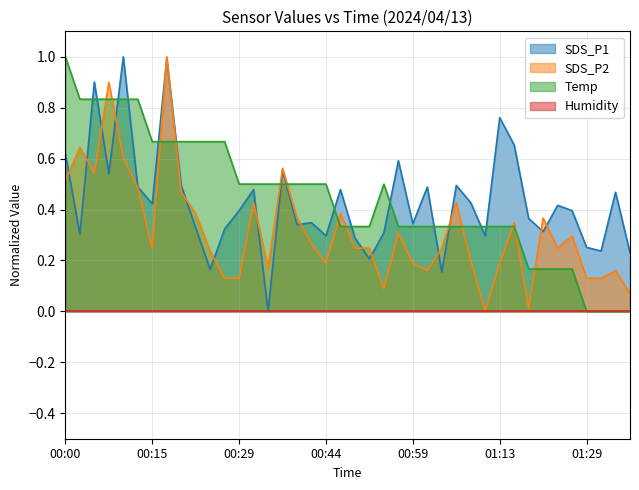

What is the value of the Temp point at the 21st from the left?

0.3